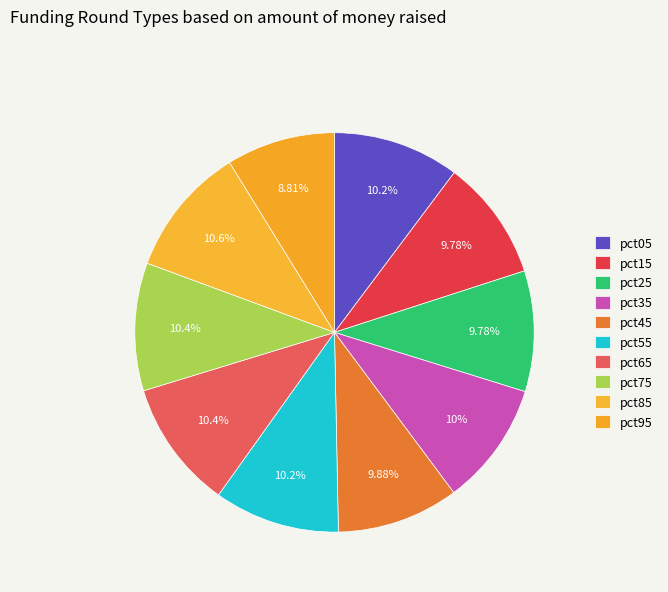

To the nearest percent, what is the average slice percentage?

10%